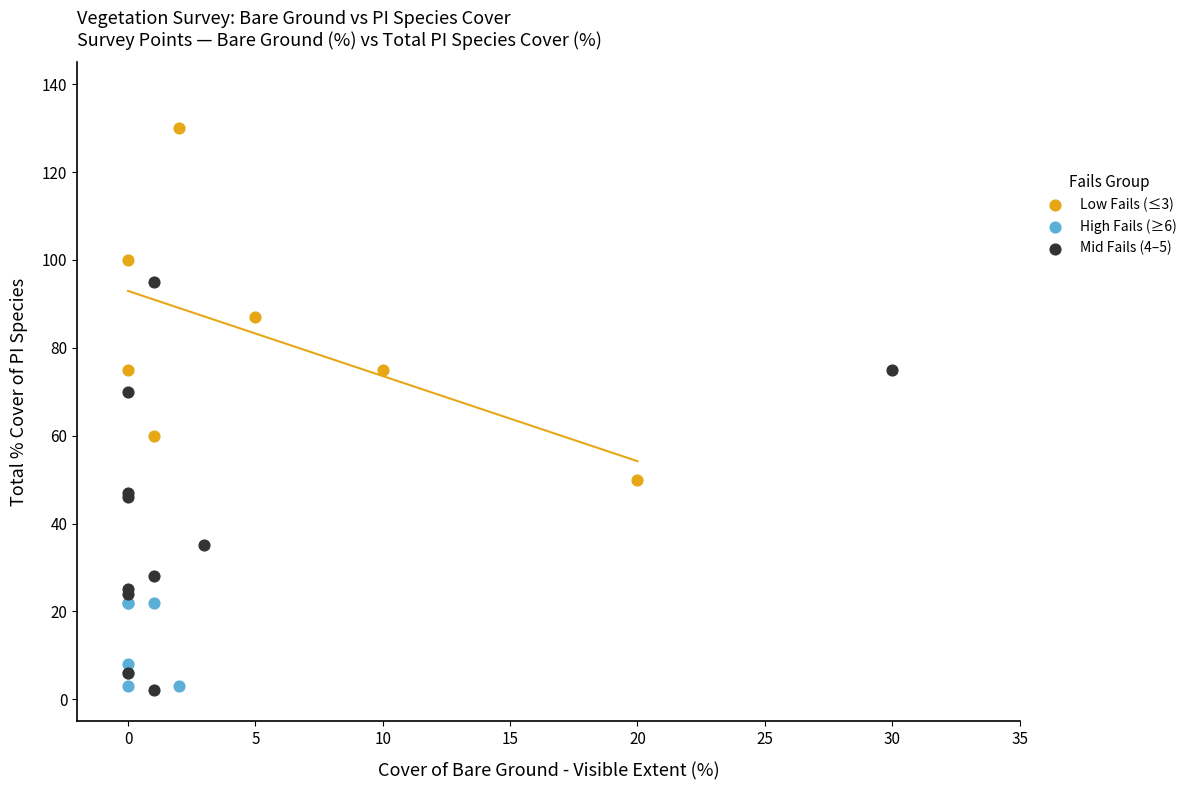

Which series contains the highest Y value?

Low Fails (≤3)